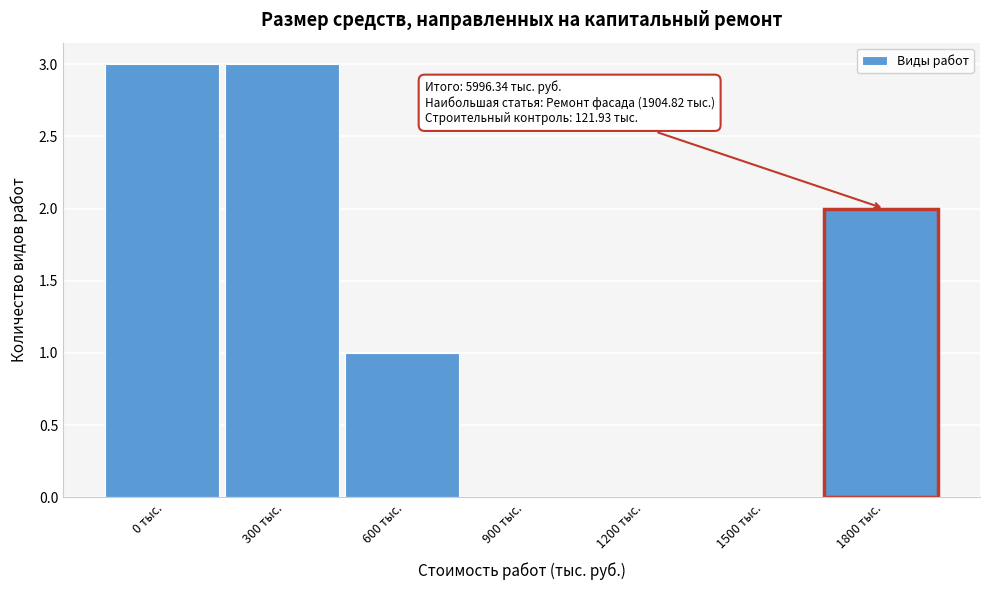

Reading left to right, transcribe all the data shown in this chart.

0 тыс.=3	300 тыс.=3	600 тыс.=1	900 тыс.=0	1200 тыс.=0	1500 тыс.=0	1800 тыс.=2